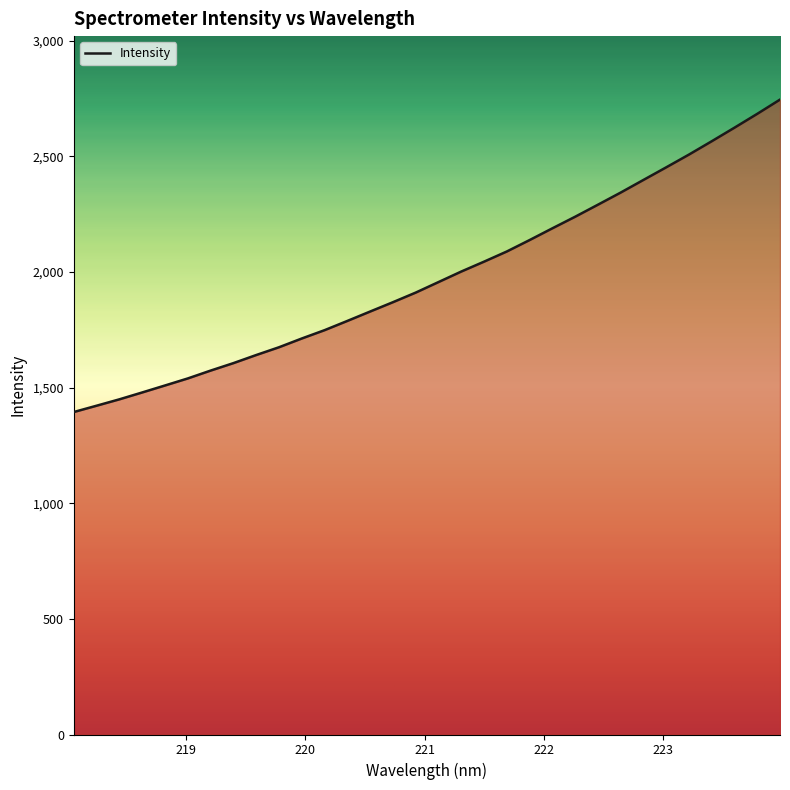

What is the smallest value displayed?

1394.2